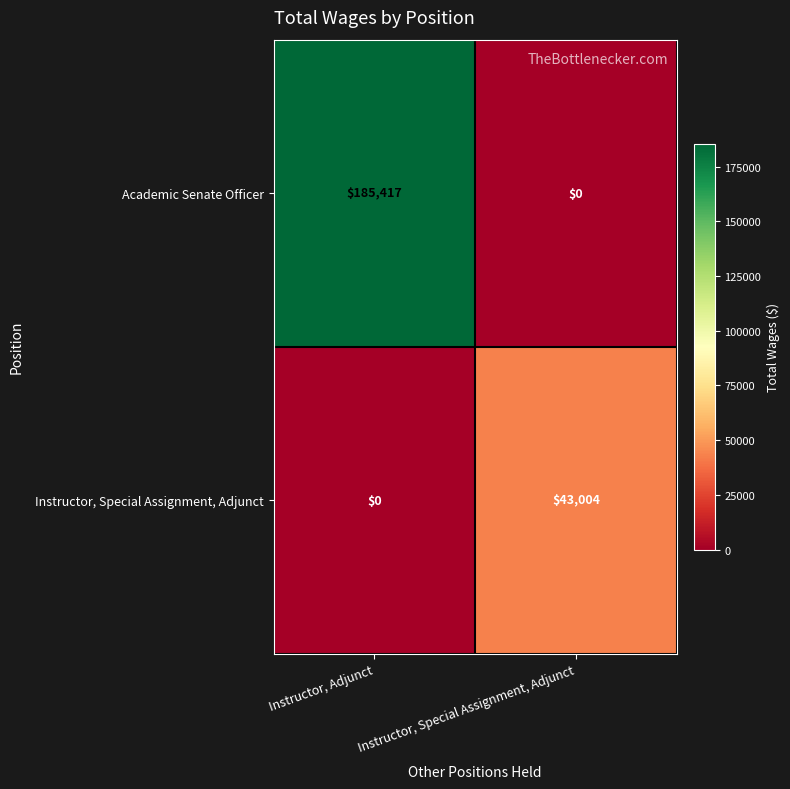

How many series are shown in this chart?

2